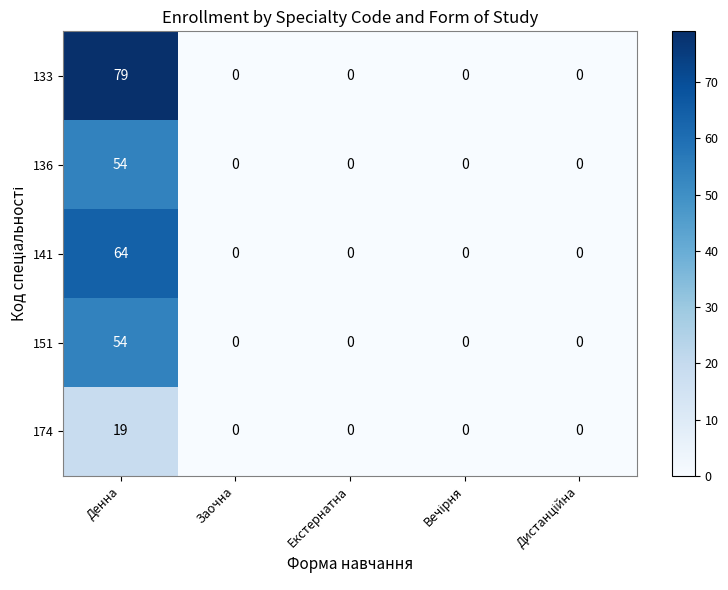

The 151 series shows 0 at Заочна. True or false?

True